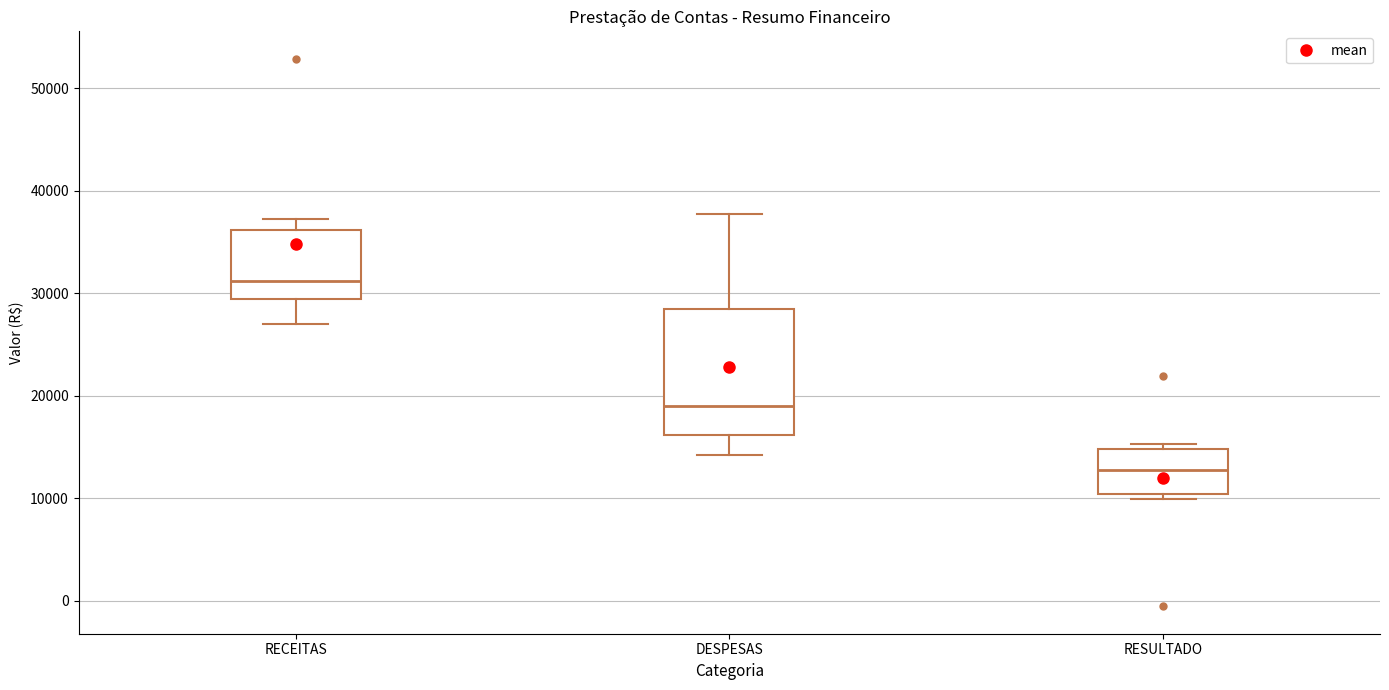

Reading left to right, transcribe this box plot: for each box, give where its median line is, the range the box spans, and where its two whiskers end, as read against the y-axis. The values are not printed on the chart, so give them approximately, as read against the axis.

RECEITAS: median 31000, box 29000 to 36000, whiskers 27000 to 37000
DESPESAS: median 19000, box 16000 to 28000, whiskers 14000 to 38000
RESULTADO: median 13000, box 10000 to 15000, whiskers 10000 (just below the box's lower edge) to 15000 (just above the box's upper edge)